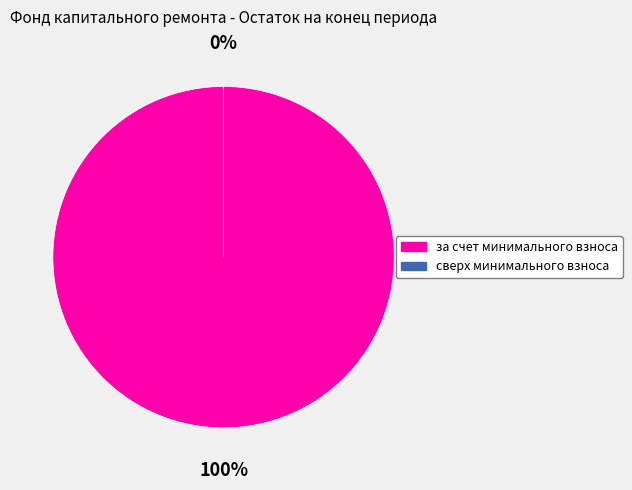

Does any single category account for the majority?

Yes